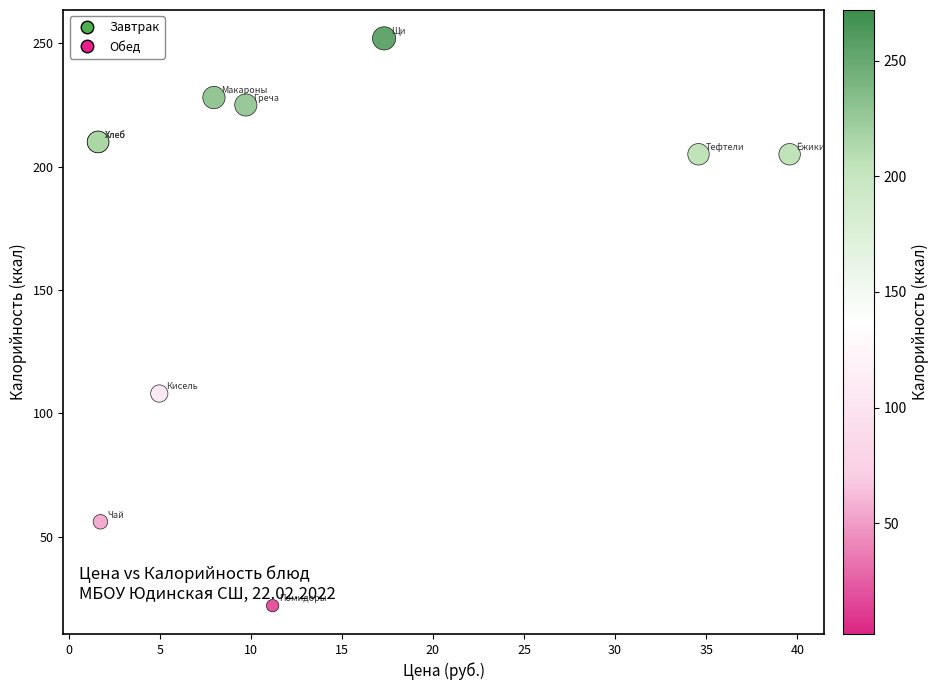

What Y value in the scatter plot is closest to 137?

108